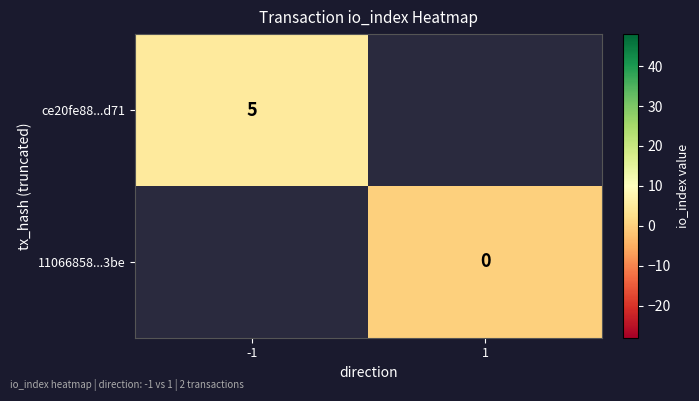

The value of ce20fe88...d71 at -1 is 2. True or false?

False